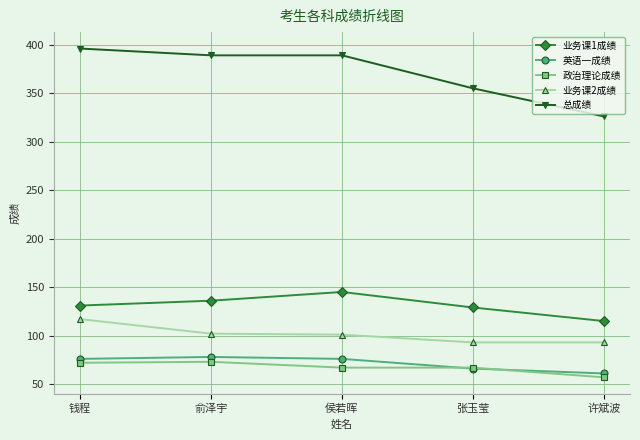

Is it true that 业务课1成绩 equals 115 at 许斌波?

True